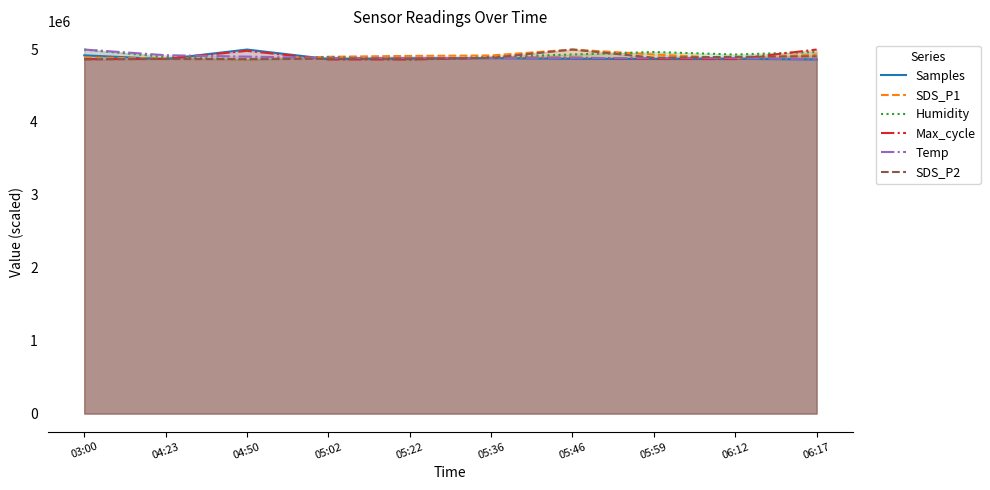

At which category does Samples reach its first local valley?

04:23